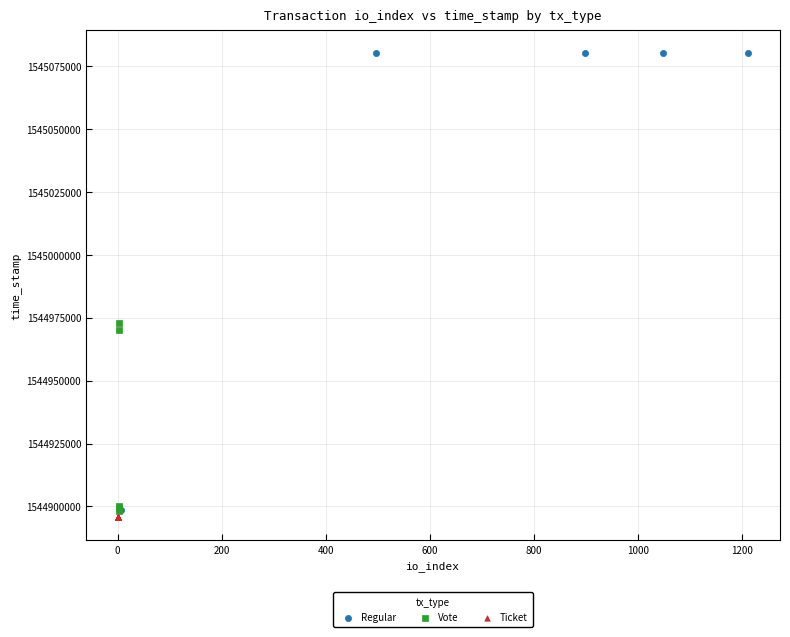

Which series reaches the maximum Y coordinate?

Regular